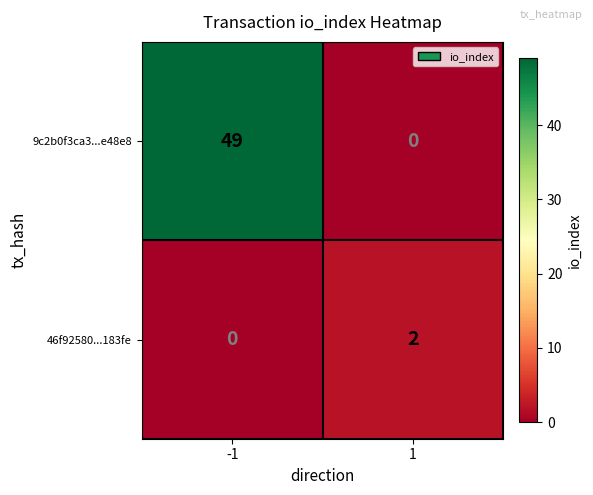

Which series has the widest spread of values?

9c2b0f3ca3...e48e8